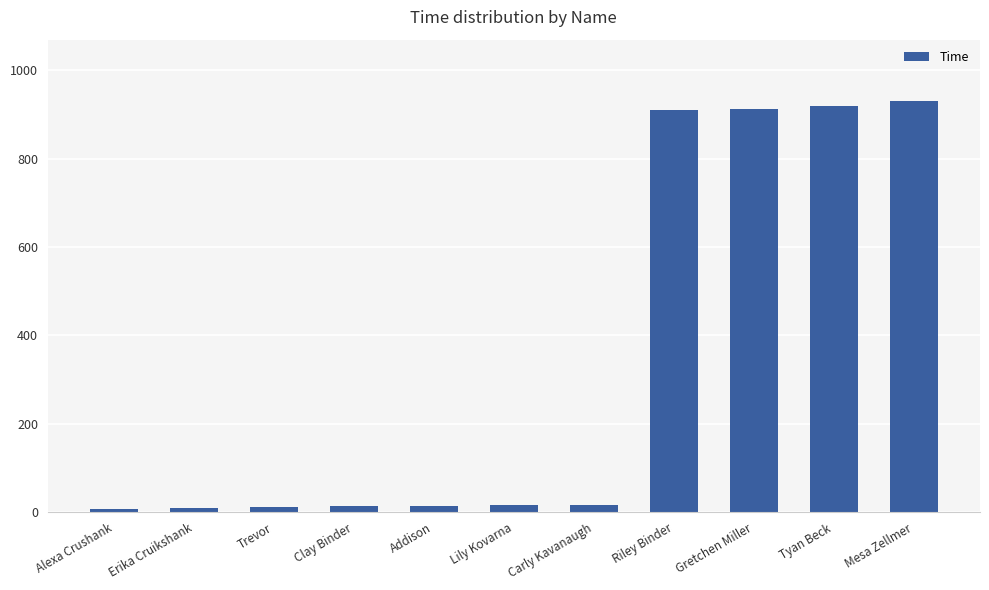

Between Gretchen Miller and Addison, which is larger?

Gretchen Miller